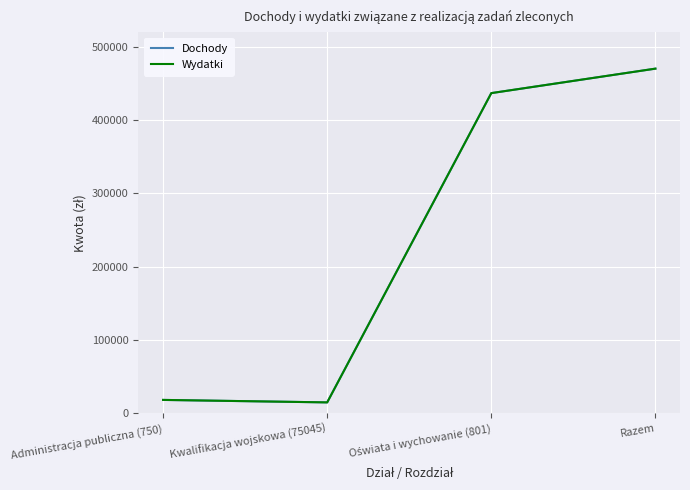

Does the chart display data point markers on the line(s)?

No